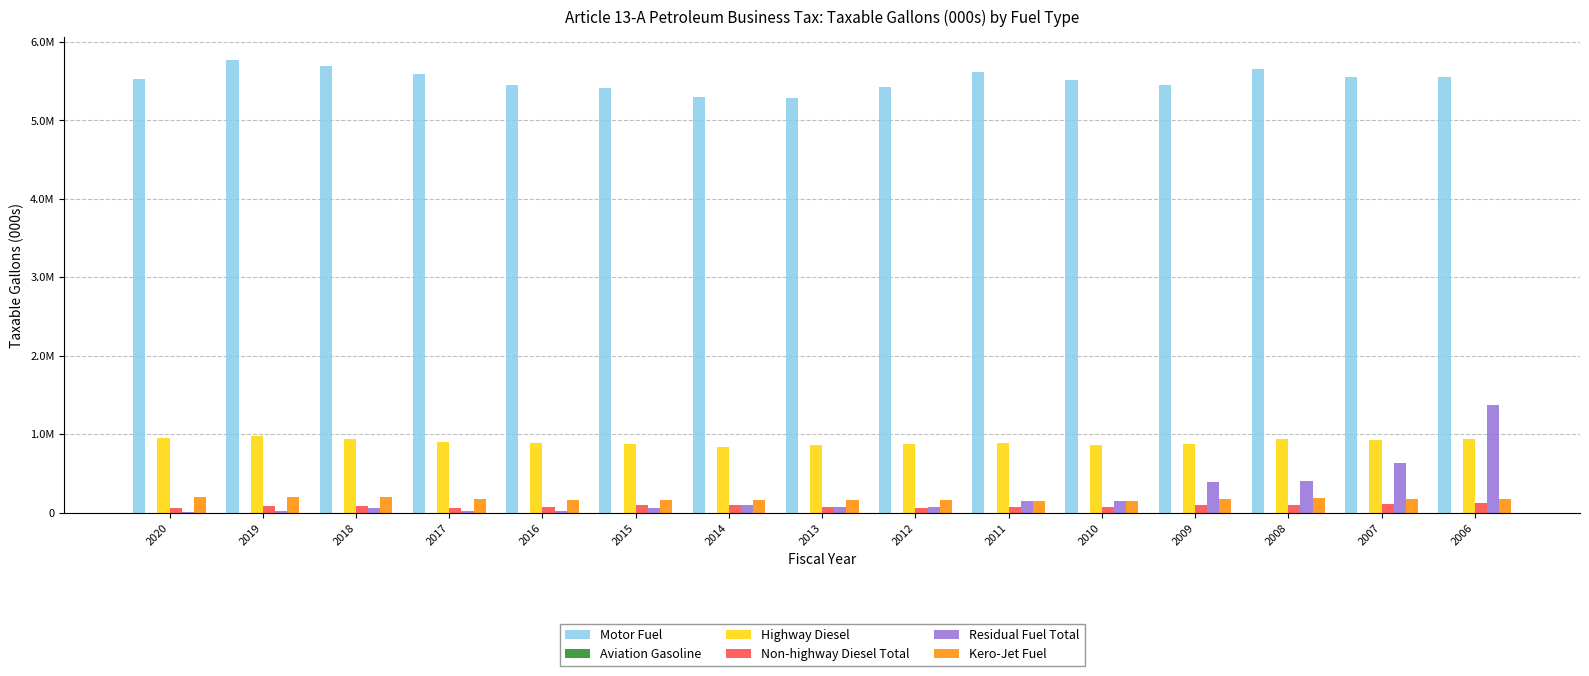

What is the difference between the maximum and second lowest values in the Motor Fuel series?

473156